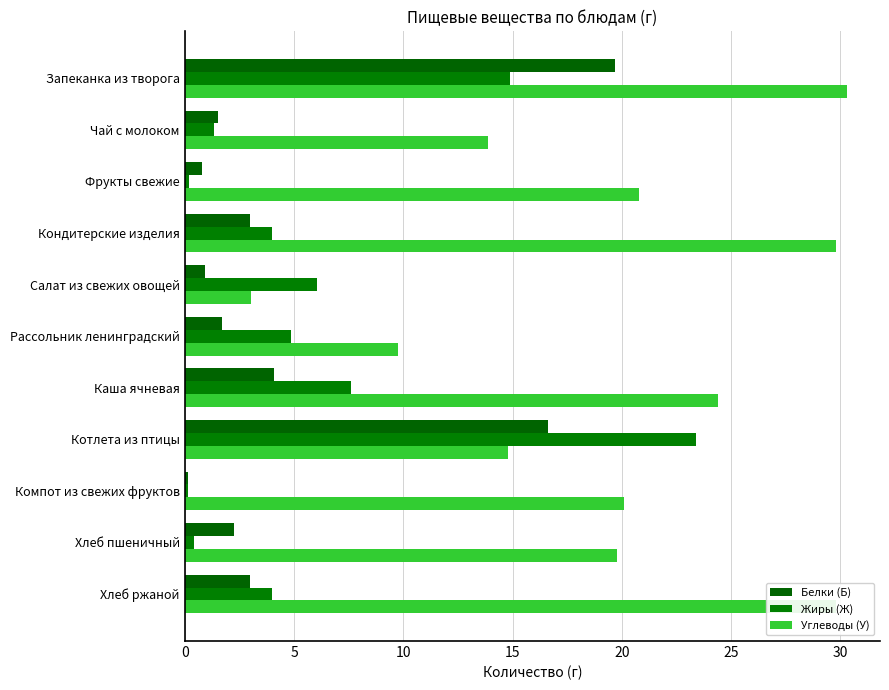

What is the label of the 8th bar from the right?

Кондитерские изделия